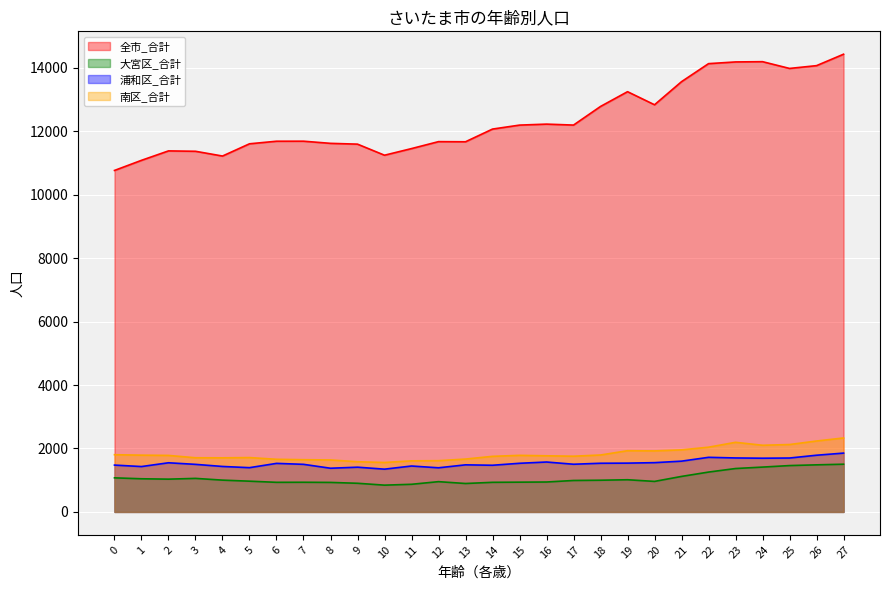

How many lines are shown in the chart?

4